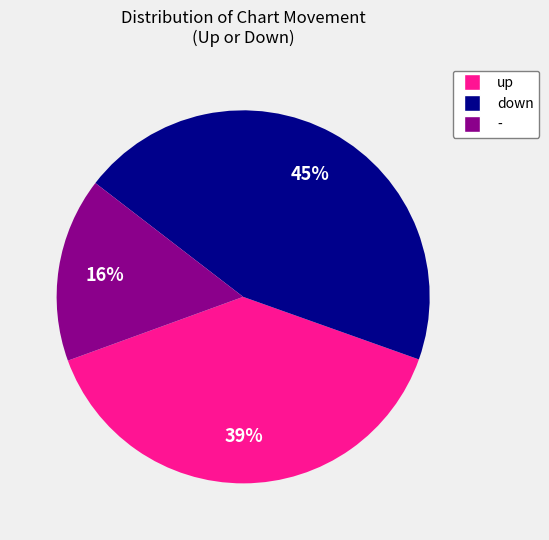

Is it true that up is 39% of the pie?

True